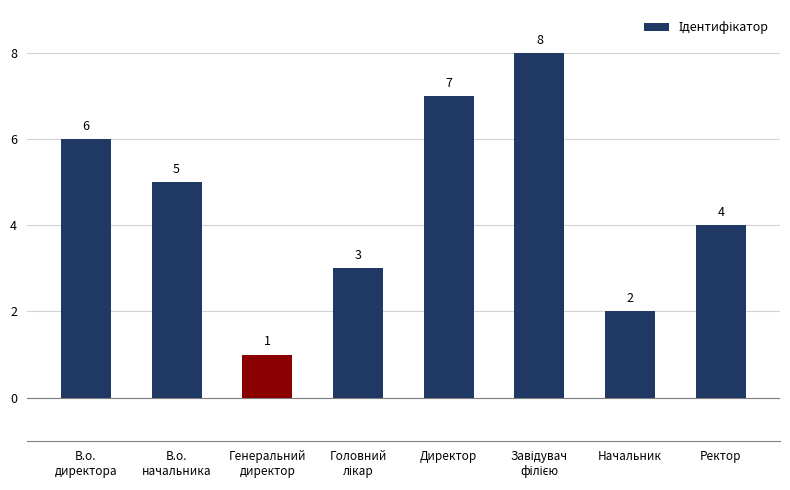

At which label is the value closest to 4?

Ректор